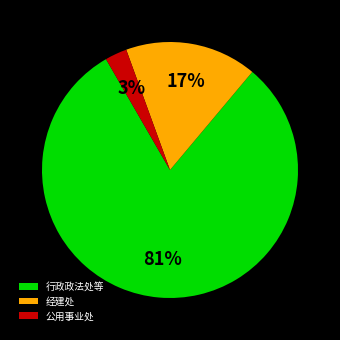

Combined, do 行政政法处等 and 公用事业处 account for over 50%?

Yes